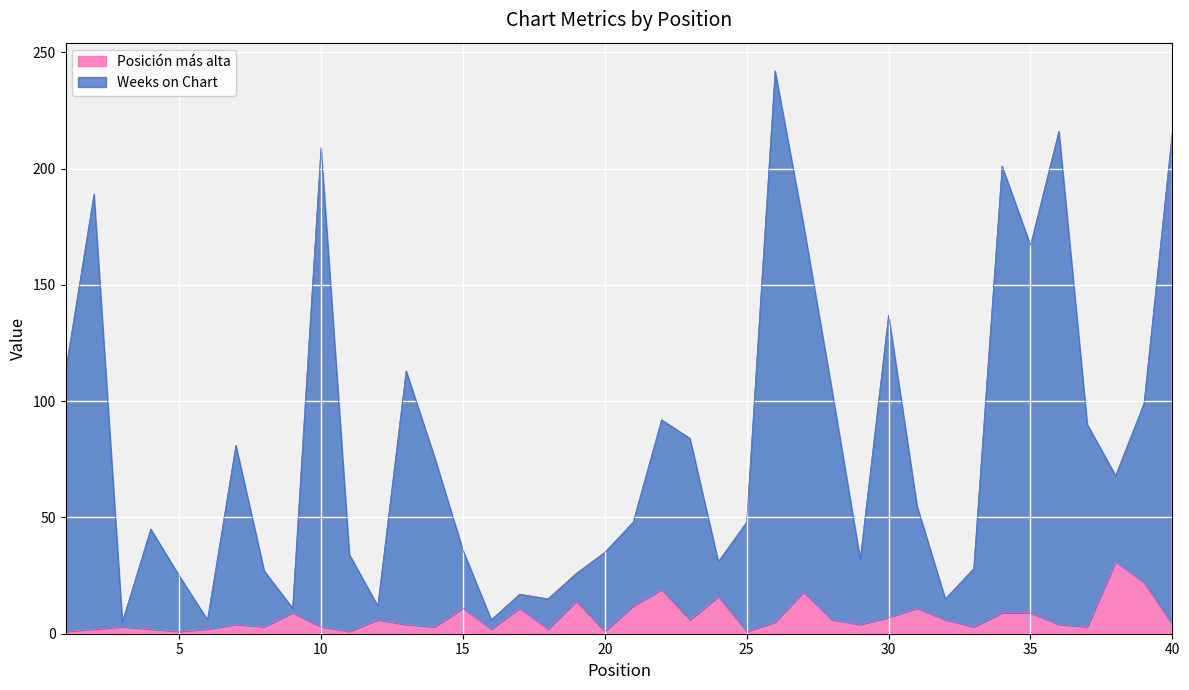

How many lines are shown in the chart?

2